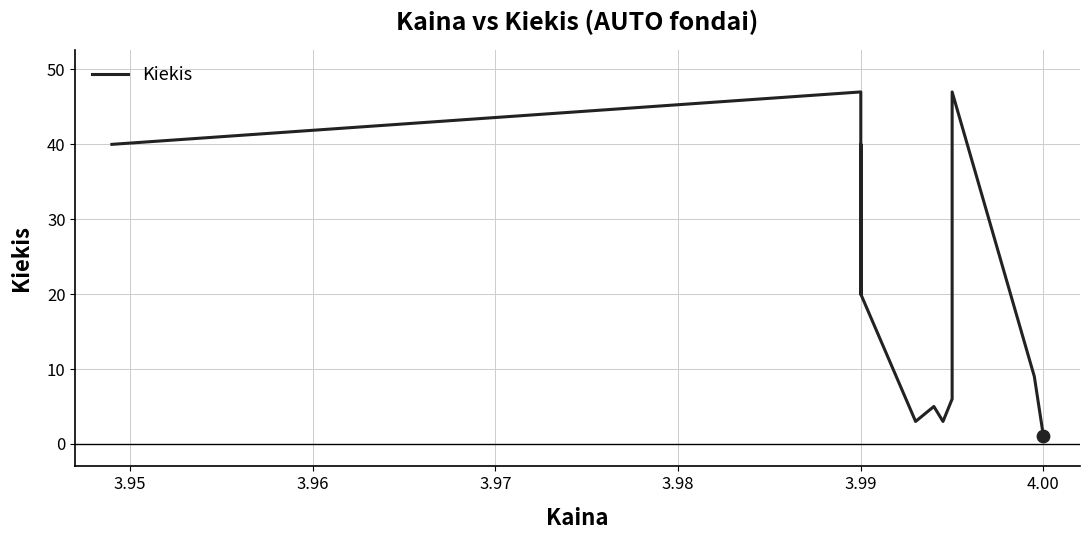

Between 4.00 and 3.99, which is larger?

3.99